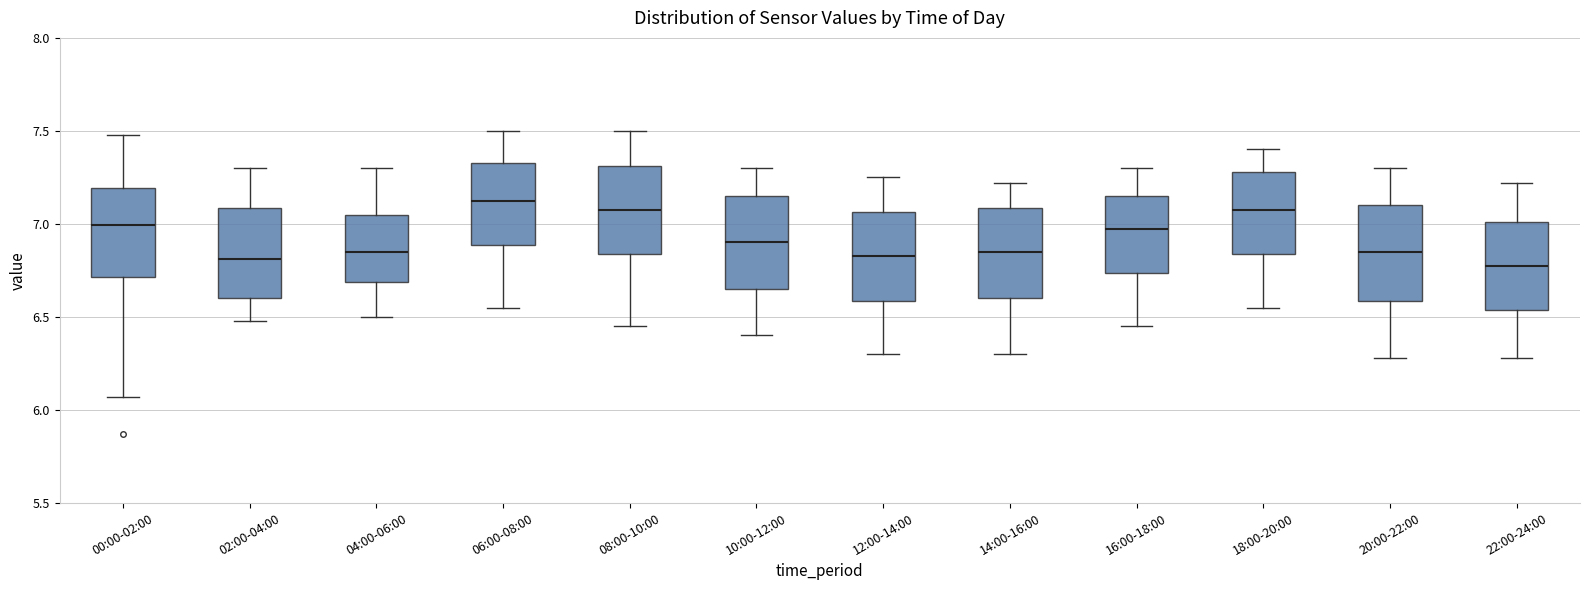

Reading left to right, read every box against the y-axis: the position of its median line, the range the box covers, and the ends of its whiskers. The values are not printed on the chart, so give them approximately, as read against the axis.

00:00-02:00: median 7.00, box 6.70 to 7.20, whiskers 6.05 to 7.50
02:00-04:00: median 6.80, box 6.60 to 7.10, whiskers 6.50 to 7.30
04:00-06:00: median 6.85, box 6.70 to 7.05, whiskers 6.50 to 7.30
06:00-08:00: median 7.15, box 6.90 to 7.35, whiskers 6.55 to 7.50
08:00-10:00: median 7.10, box 6.85 to 7.30, whiskers 6.45 to 7.50
10:00-12:00: median 6.90, box 6.65 to 7.15, whiskers 6.40 to 7.30
12:00-14:00: median 6.85, box 6.60 to 7.05, whiskers 6.30 to 7.25
14:00-16:00: median 6.85, box 6.60 to 7.10, whiskers 6.30 to 7.20
16:00-18:00: median 7.00, box 6.75 to 7.15, whiskers 6.45 to 7.30
18:00-20:00: median 7.10, box 6.85 to 7.30, whiskers 6.55 to 7.40
20:00-22:00: median 6.85, box 6.60 to 7.10, whiskers 6.30 to 7.30
22:00-24:00: median 6.80, box 6.55 to 7.00, whiskers 6.30 to 7.20